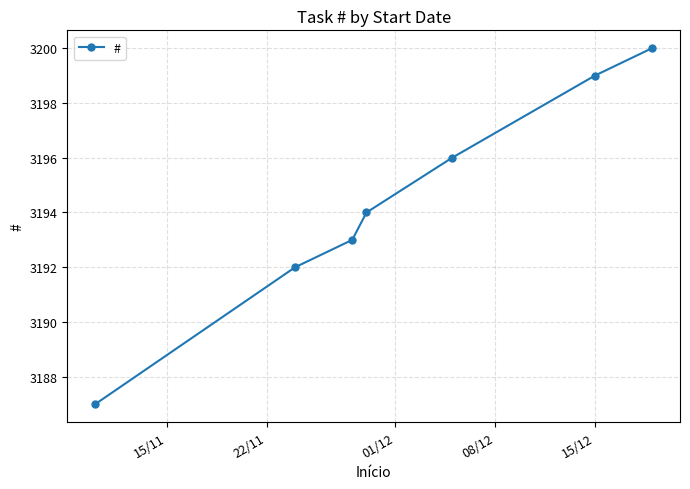

What is the sum of all values?

22361